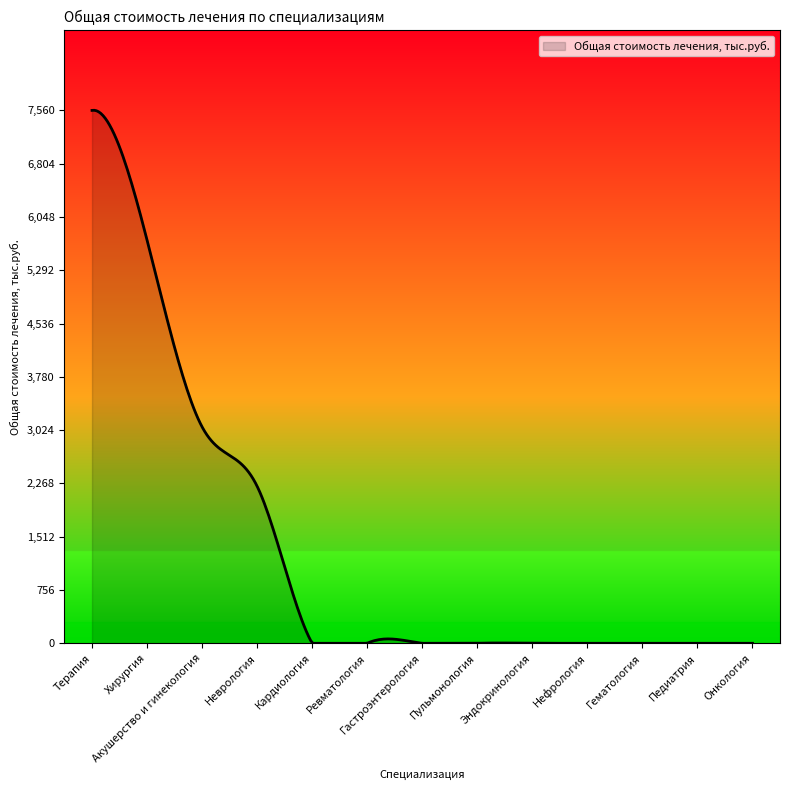

What is the greatest value displayed?

7562.5